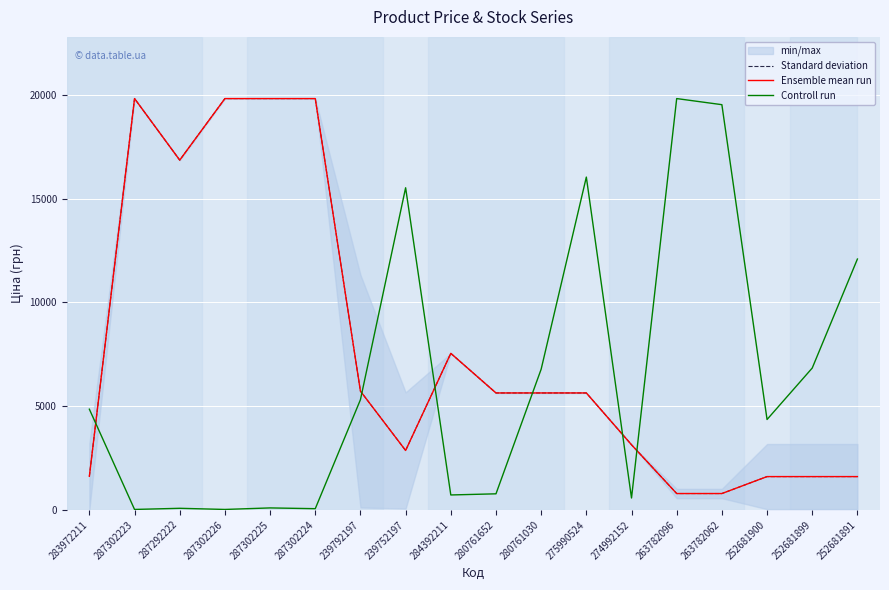

The value of Standard deviation at 287302223 is 9148.9. True or false?

False